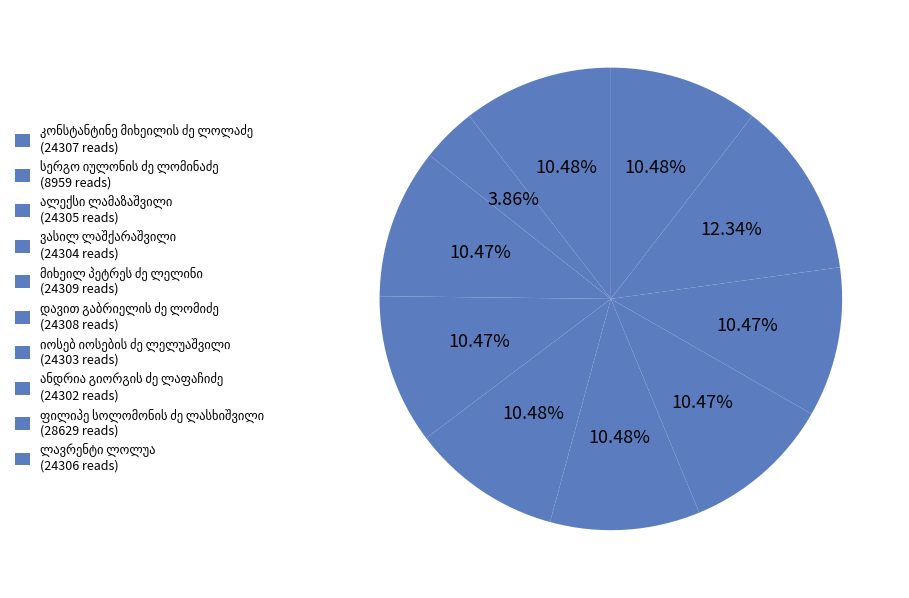

Is there any slice that represents more than half of the pie?

No